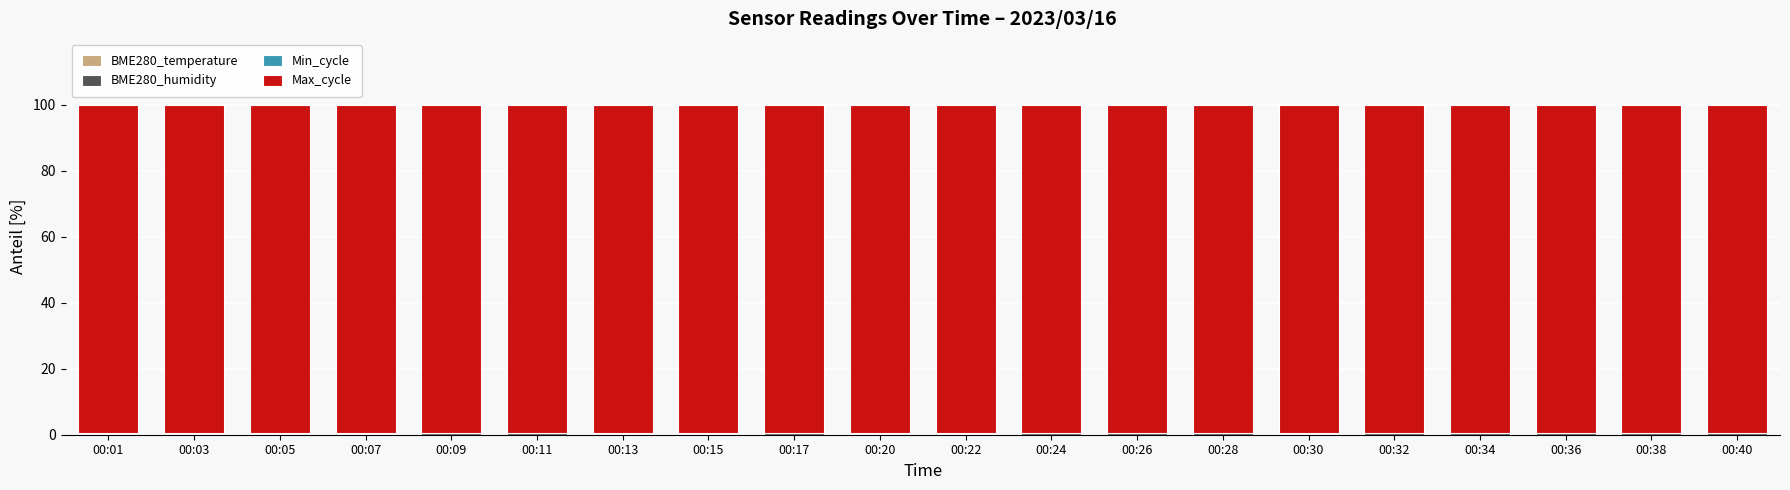

Are the bars grouped side by side (vs. stacked)?

No